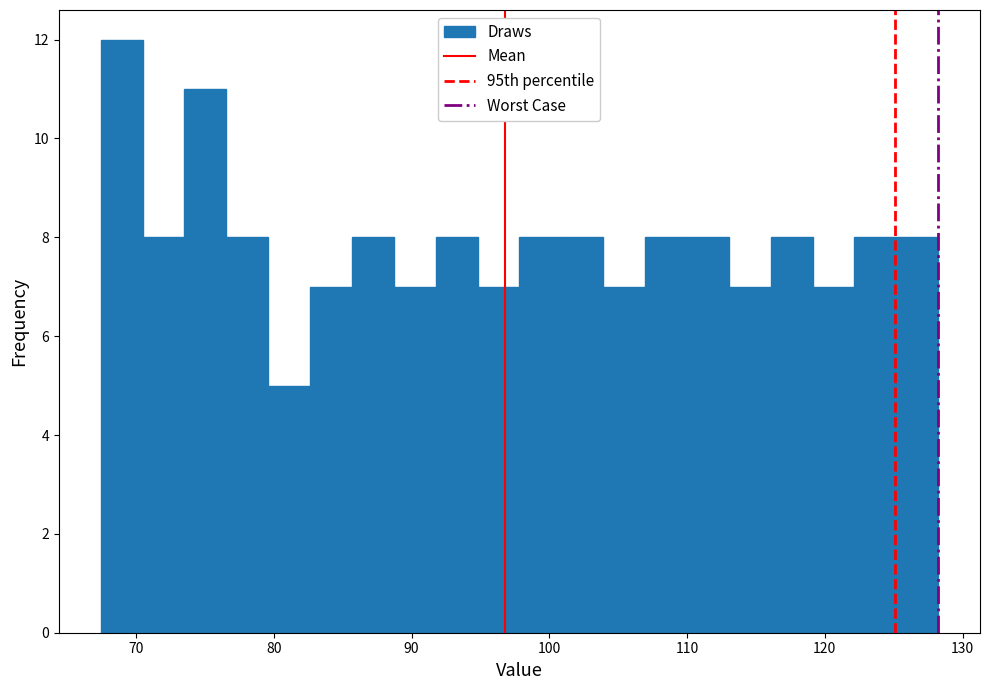

Read against the x-axis, roughly where is the centre of the tallest bar?

69